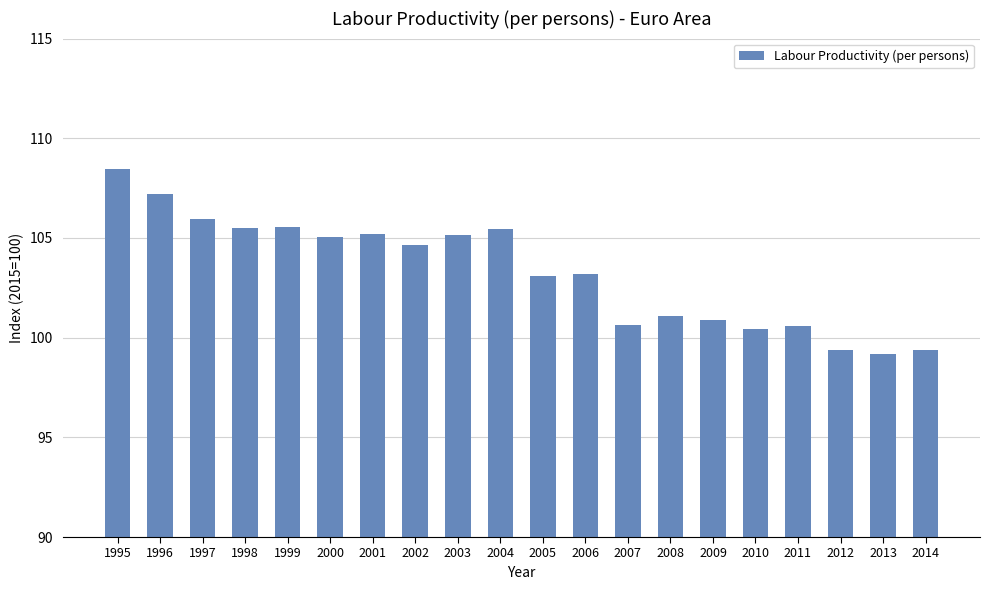

How many data points are less than 104?

10